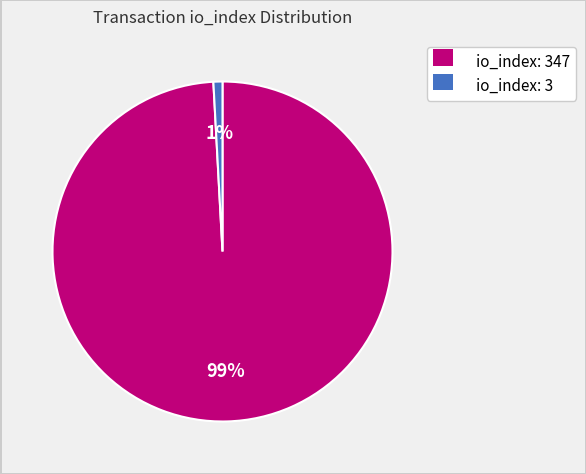

To the nearest percent, what is the average slice percentage?

50%